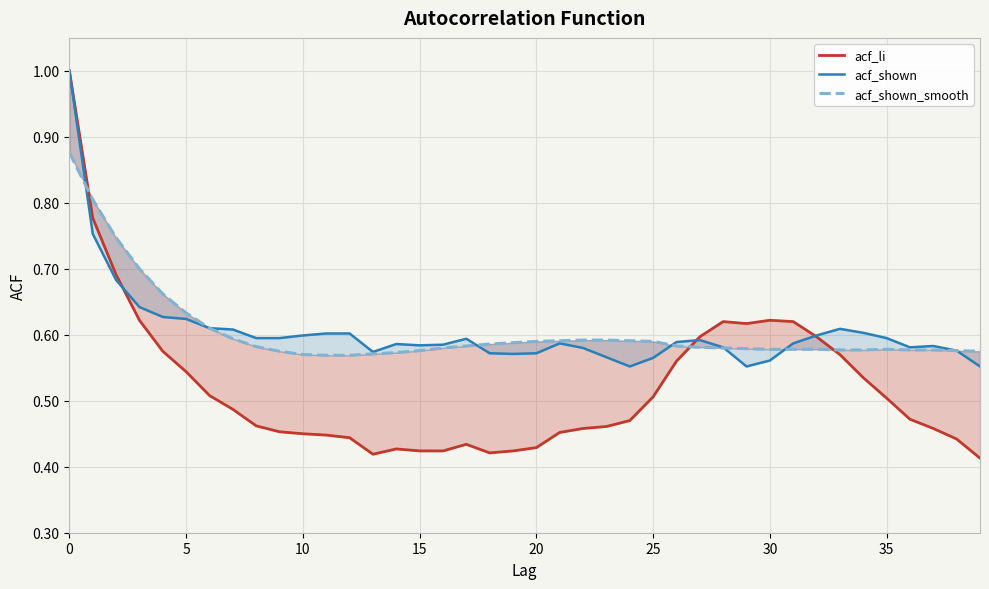

Which series has the widest spread of values?

acf_li